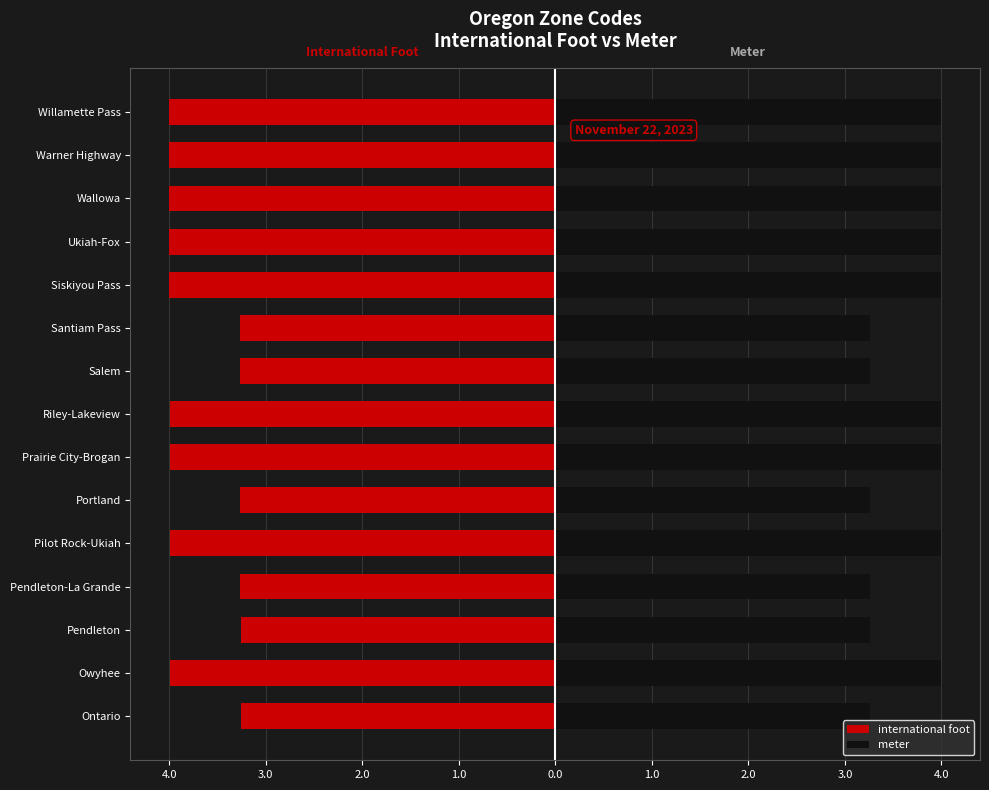

Reading left to right, transcribe all the data shown in this chart.

international foot: -3.3	-4.0	-3.3	-3.3	-4.0	-3.3	-4.0	-4.0	-3.3	-3.3	-4.0	-4.0	-4.0	-4.0	-4.0
meter: 3.3	4.0	3.3	3.3	4.0	3.3	4.0	4.0	3.3	3.3	4.0	4.0	4.0	4.0	4.0